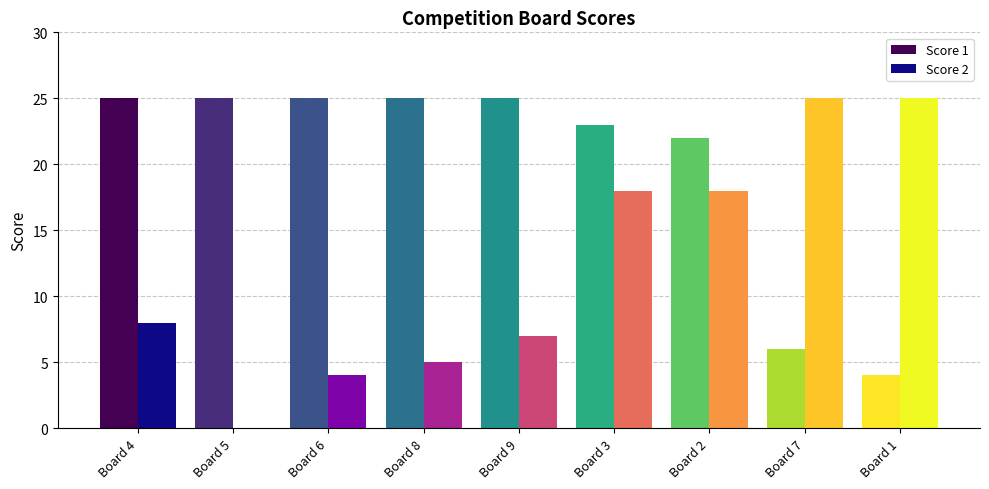

Between Board 9 and Board 3, which series saw the biggest shift?

Score 2